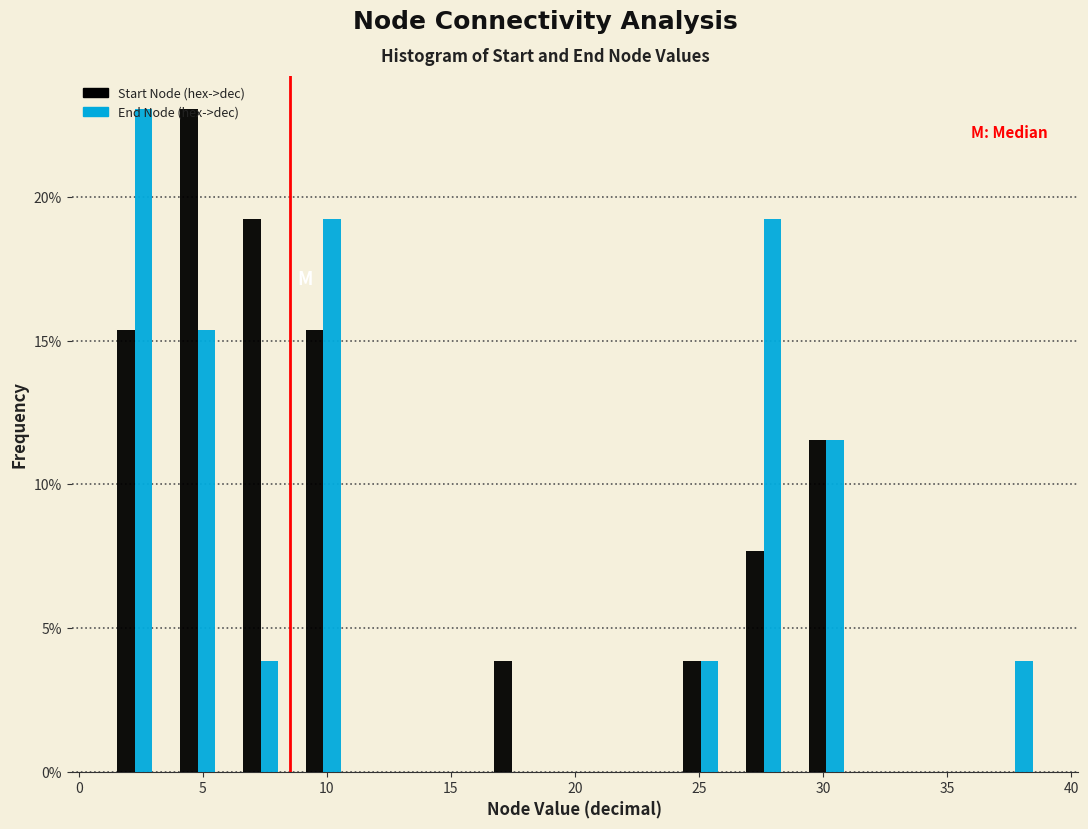

What is the height of the Start Node (hex->dec) bar covering 24.0 to 26.5 on the x-axis? Neither the bar edges nor the heights are printed on the chart, so give them approximately, as read against the axes.

4.0